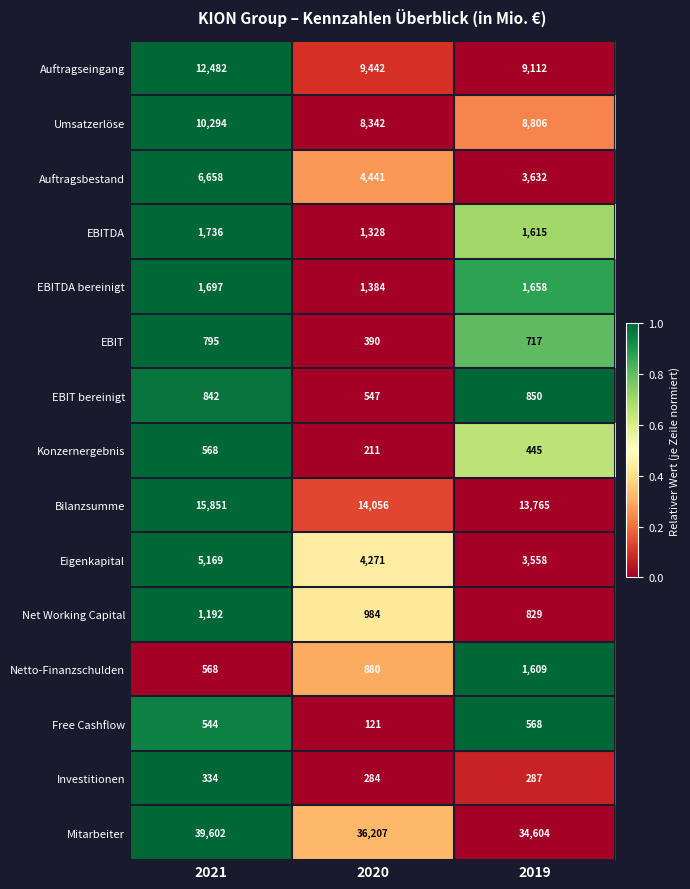

At 2020, list the series in order from largest to smallest.

Mitarbeiter, Bilanzsumme, Auftragseingang, Umsatzerlöse, Auftragsbestand, Eigenkapital, EBITDA bereinigt, EBITDA, Net Working Capital, Netto-Finanzschulden, EBIT bereinigt, EBIT, Investitionen, Konzernergebnis, Free Cashflow